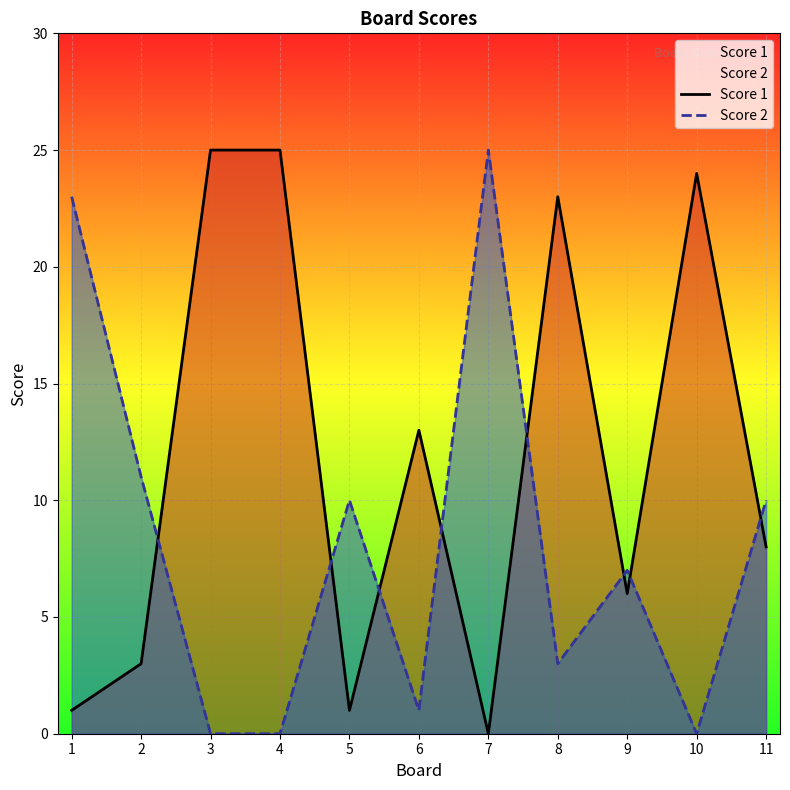

How many values in Score 1 are above zero?

10